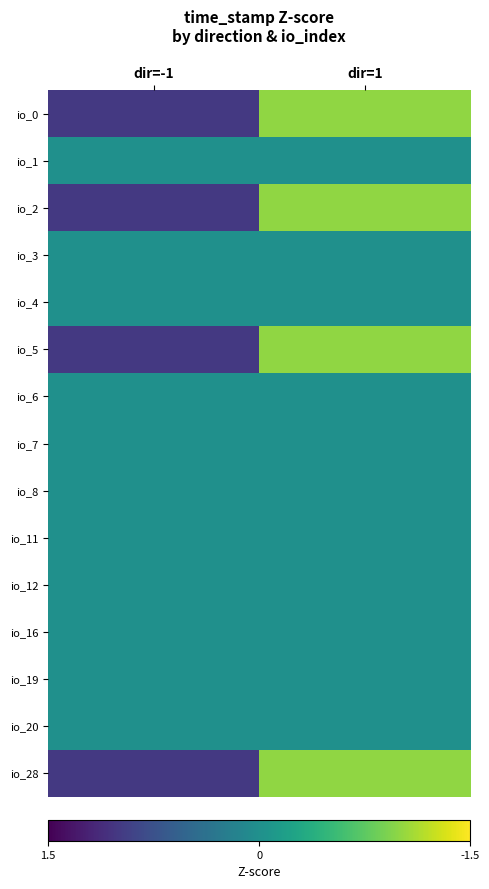

Reading right to left, extract all data points from this chart.

io_0: dir=1=1	dir=-1=-1
io_1: dir=1=0	dir=-1=0
io_2: dir=1=1	dir=-1=-1
io_3: dir=1=0	dir=-1=0
io_4: dir=1=0	dir=-1=0
io_5: dir=1=1	dir=-1=-1
io_6: dir=1=0	dir=-1=0
io_7: dir=1=0	dir=-1=0
io_8: dir=1=0	dir=-1=0
io_11: dir=1=0	dir=-1=0
io_12: dir=1=0	dir=-1=0
io_16: dir=1=0	dir=-1=0
io_19: dir=1=0	dir=-1=0
io_20: dir=1=0	dir=-1=0
io_28: dir=1=1	dir=-1=-1